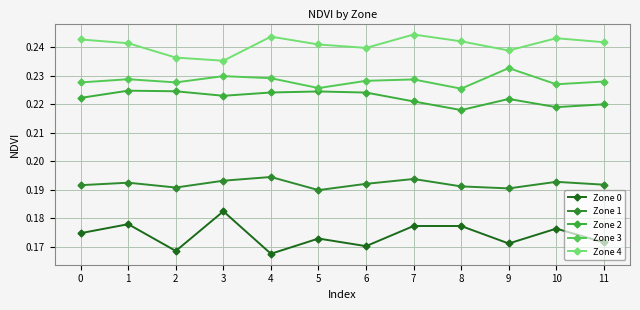

What are all the series names shown in the legend?

Zone 0, Zone 1, Zone 2, Zone 3, Zone 4